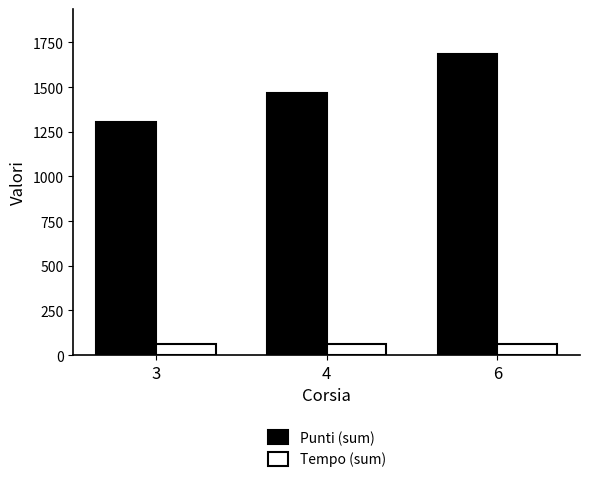

What is the minimum value for Tempo (sum)?

60.5